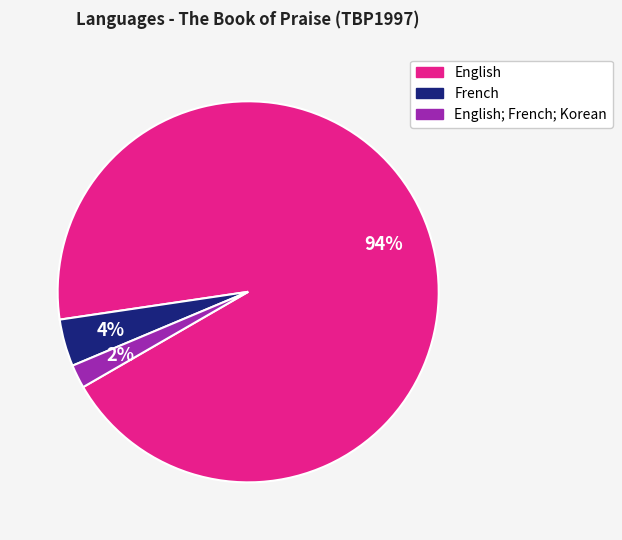

Is there a majority slice in this chart?

Yes